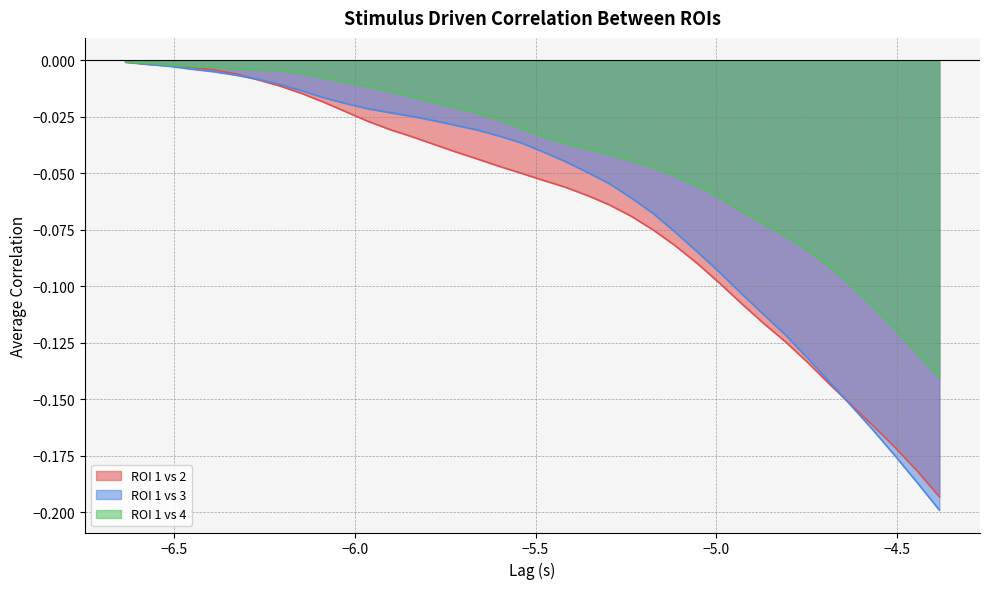

Rank the series by their average value, from highest to lowest.

ROI 1 vs 4, ROI 1 vs 3, ROI 1 vs 2